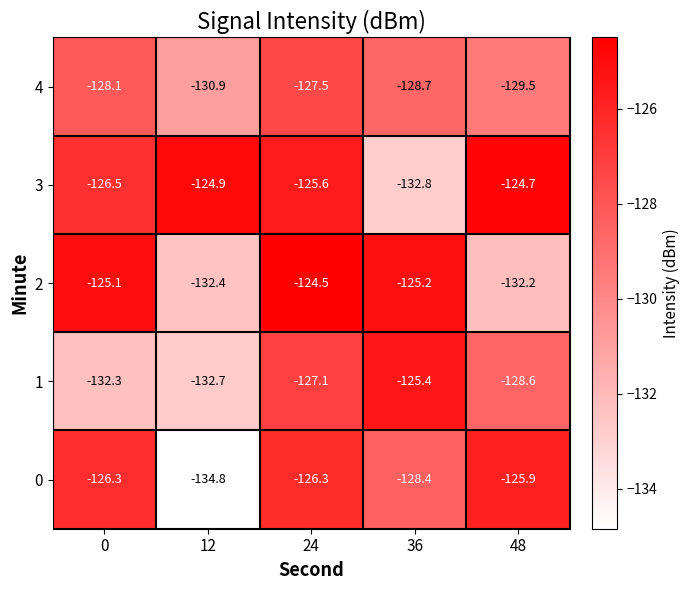

What is the maximum value shown in the chart?

-124.5